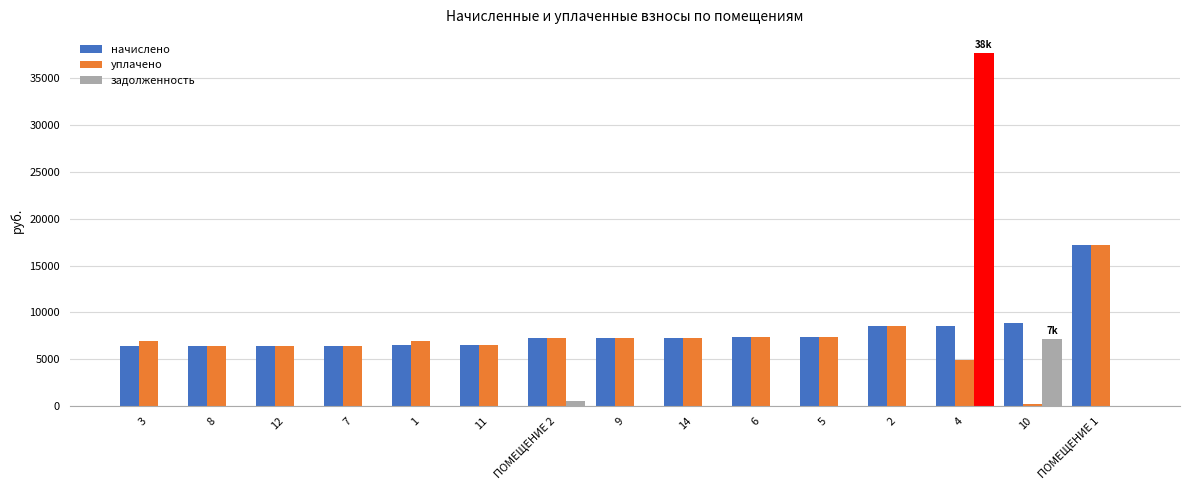

Where is задолженность nearest to the value 18853?

10